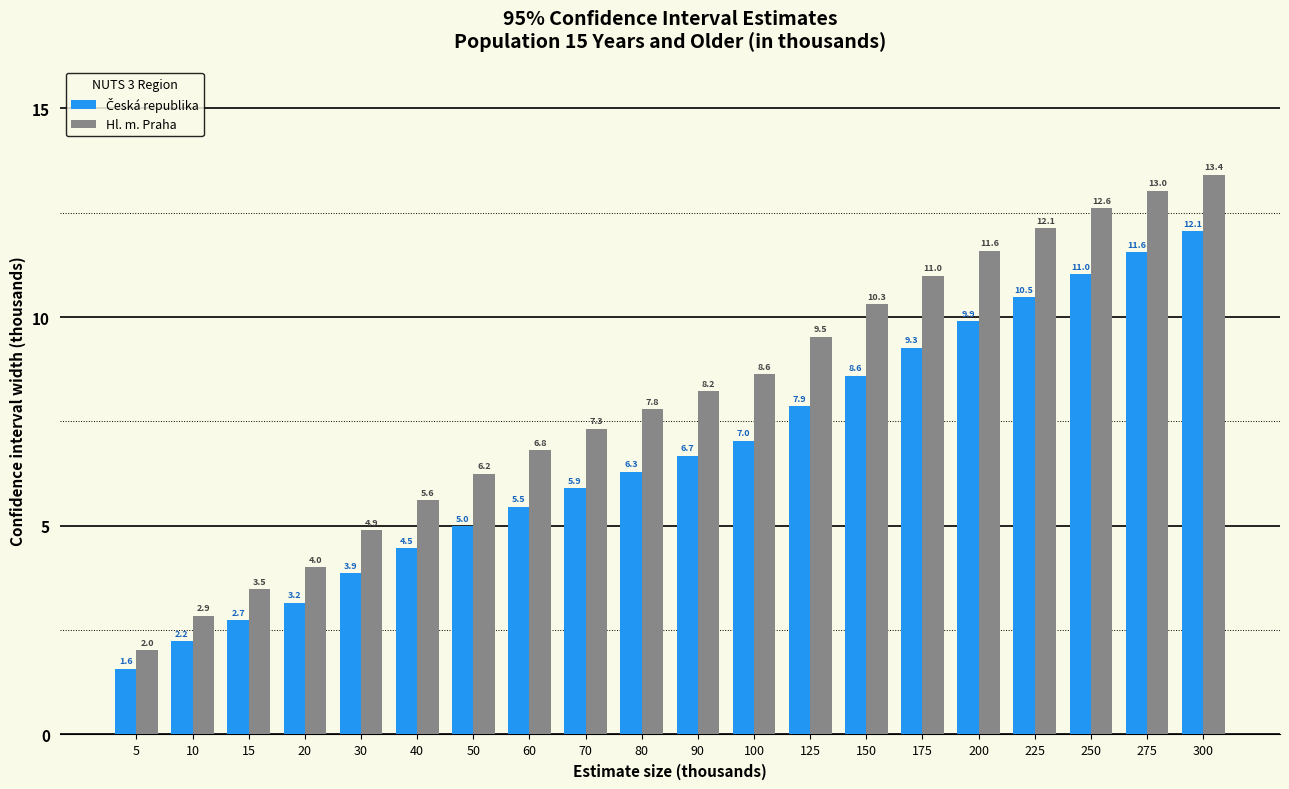

What is the difference between the maximum and minimum values in the Hl. m. Praha series?

11.4